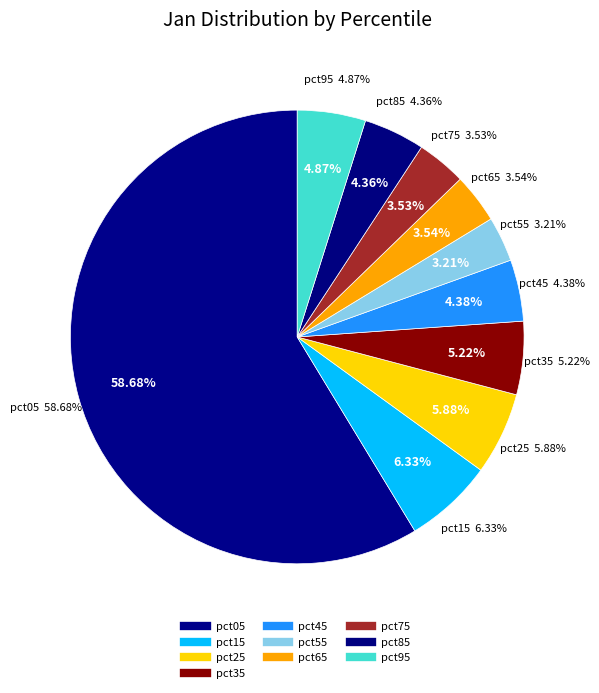

Count the number of slices in the pie.

10